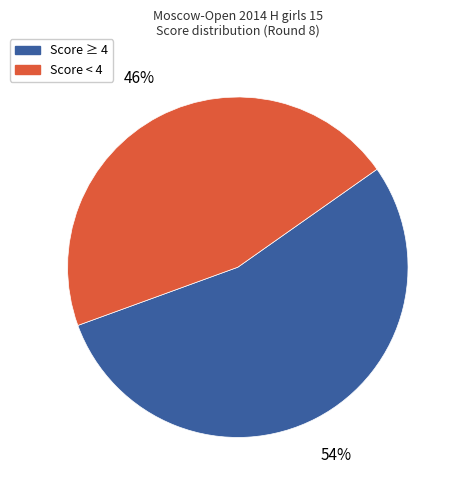

Which slice is the largest?

Score ≥ 4